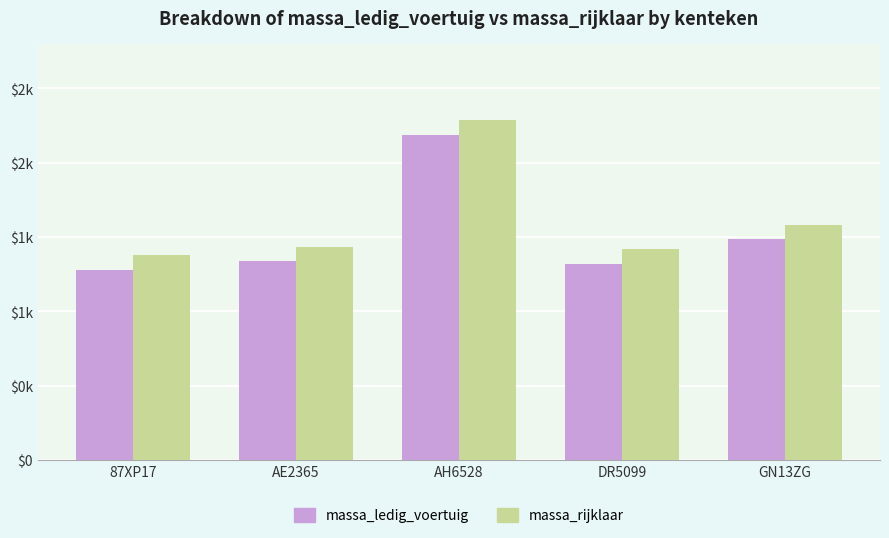

Is the value of massa_rijklaar at DR5099 greater than the value of massa_ledig_voertuig at AH6528?

No